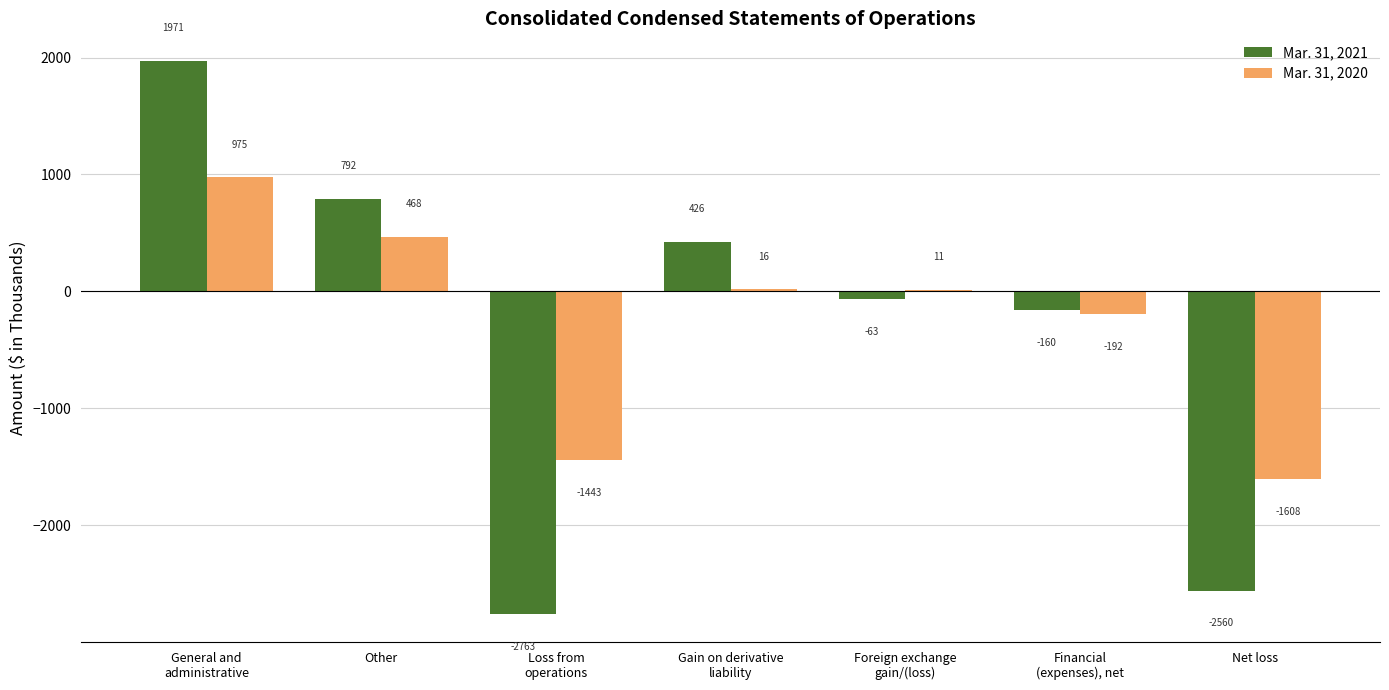

How many values in Mar. 31, 2020 are above zero?

4